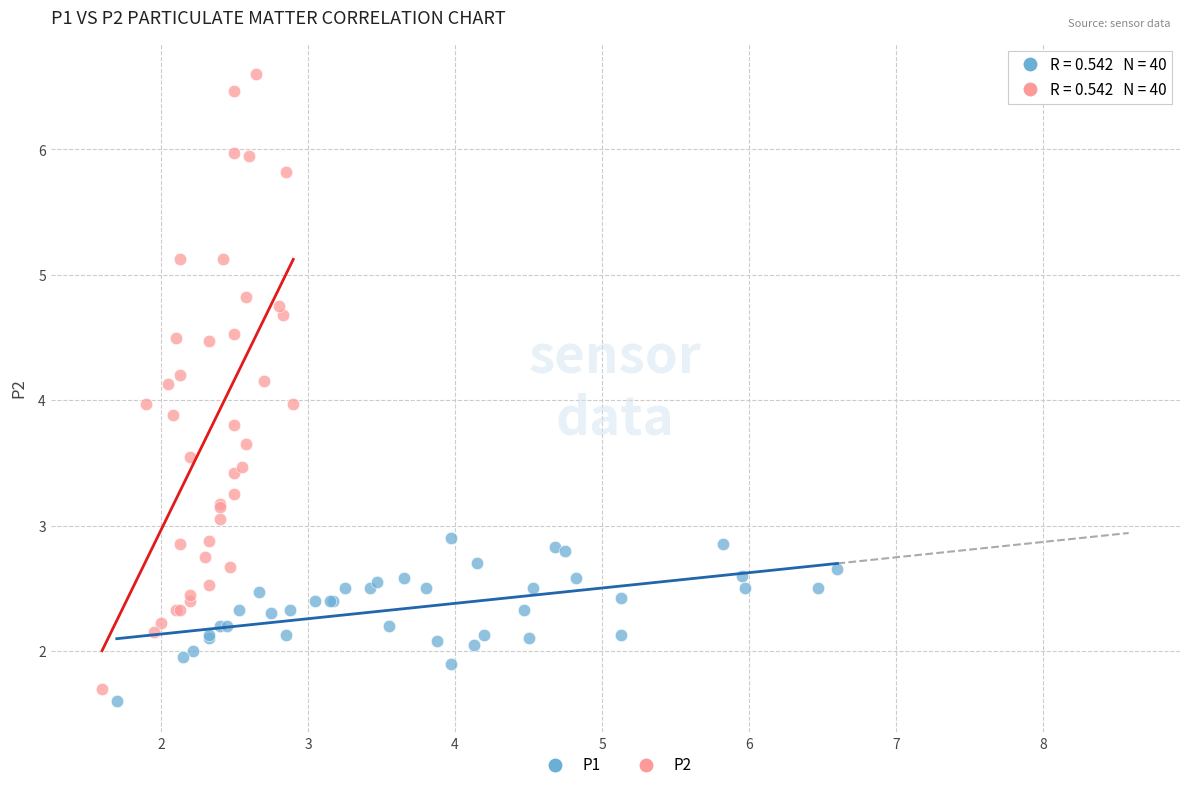

Which series has the largest Y range (max minus min)?

P2